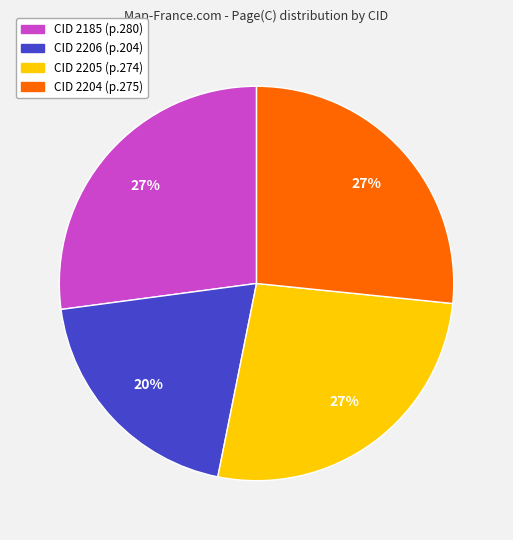

Does any single category account for the majority?

No